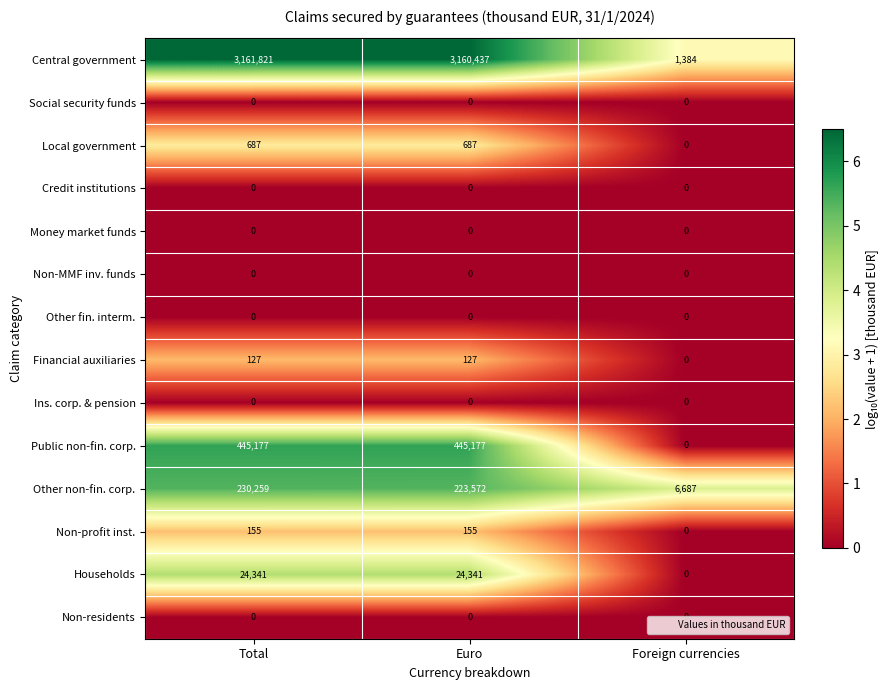

At which label is Local government closest to 343?

Foreign currencies